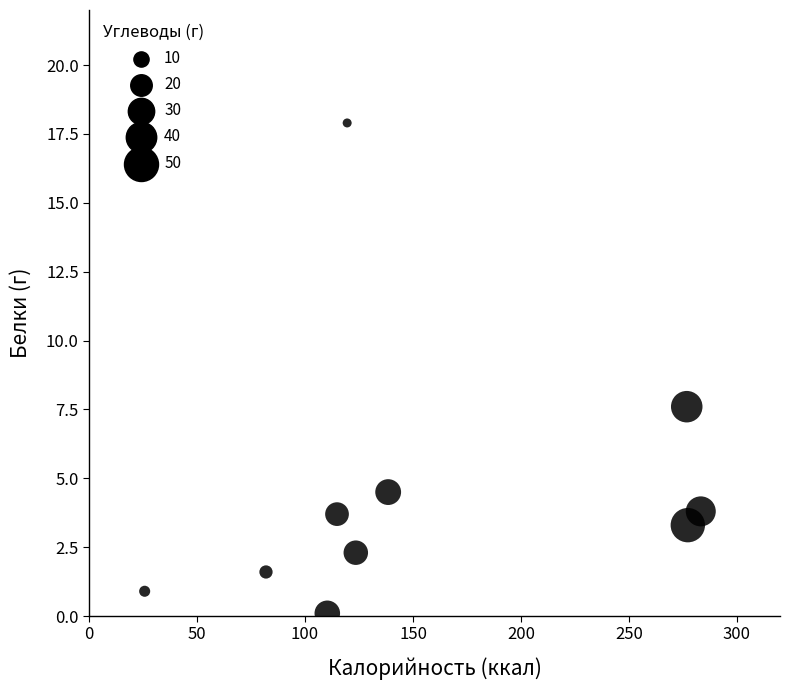

What is the range of X values (max minus min)?

257.6